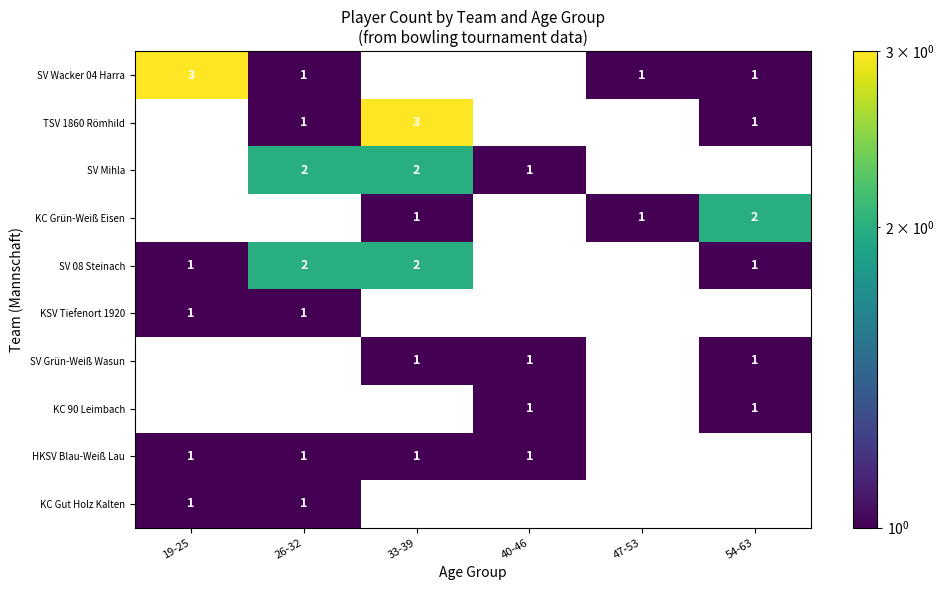

The KSV Tiefenort 1920 series shows 1 at 26-32. True or false?

True